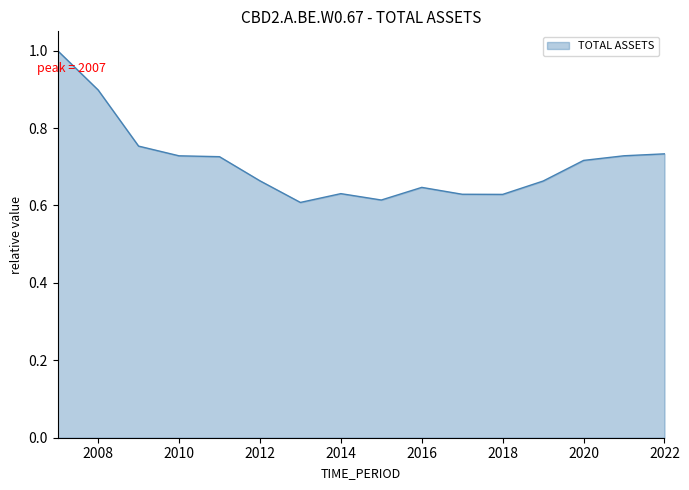

What is the maximum value shown in the chart?

1.0